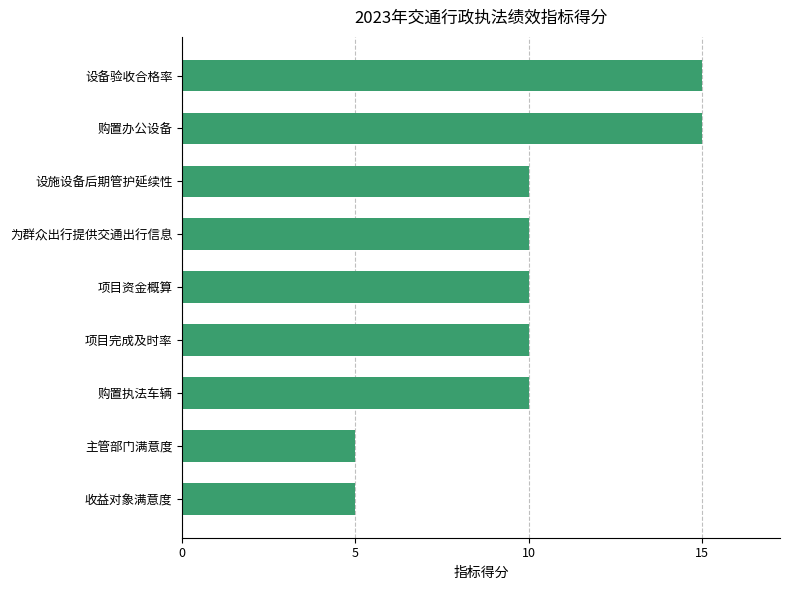

Reading bottom to top, what are all the values shown in this chart?

5	5	10	10	10	10	10	15	15